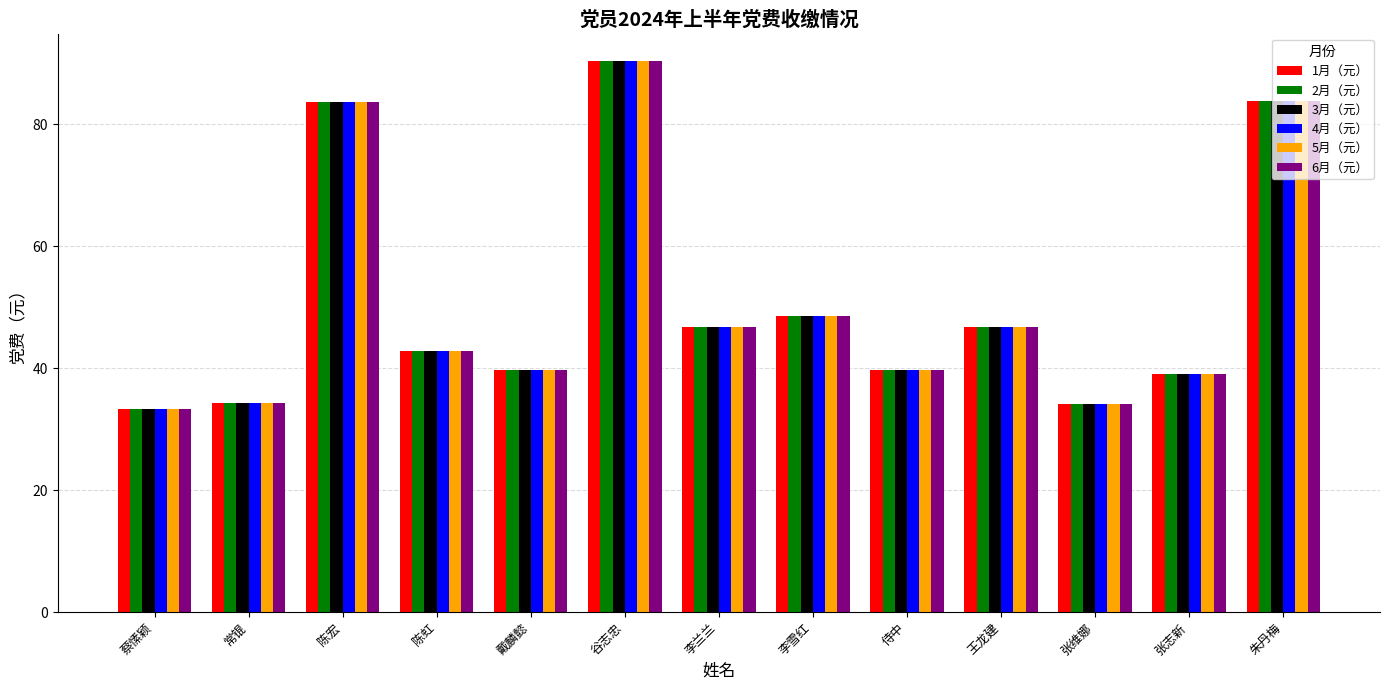

At which category is the sum across all series the highest?

谷志忠